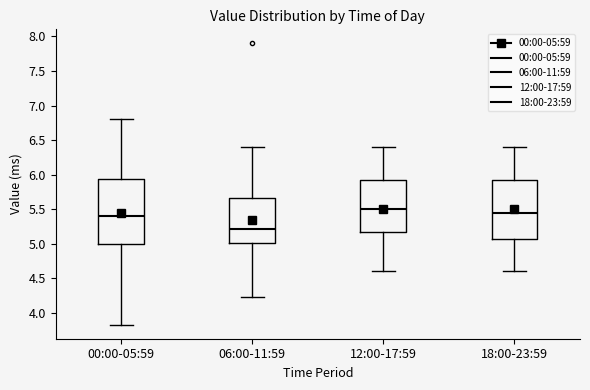

Where does the median line of the box for 18:00-23:59 sit on the y-axis? The values are not printed on the chart, so give them approximately, as read against the axis.

5.45